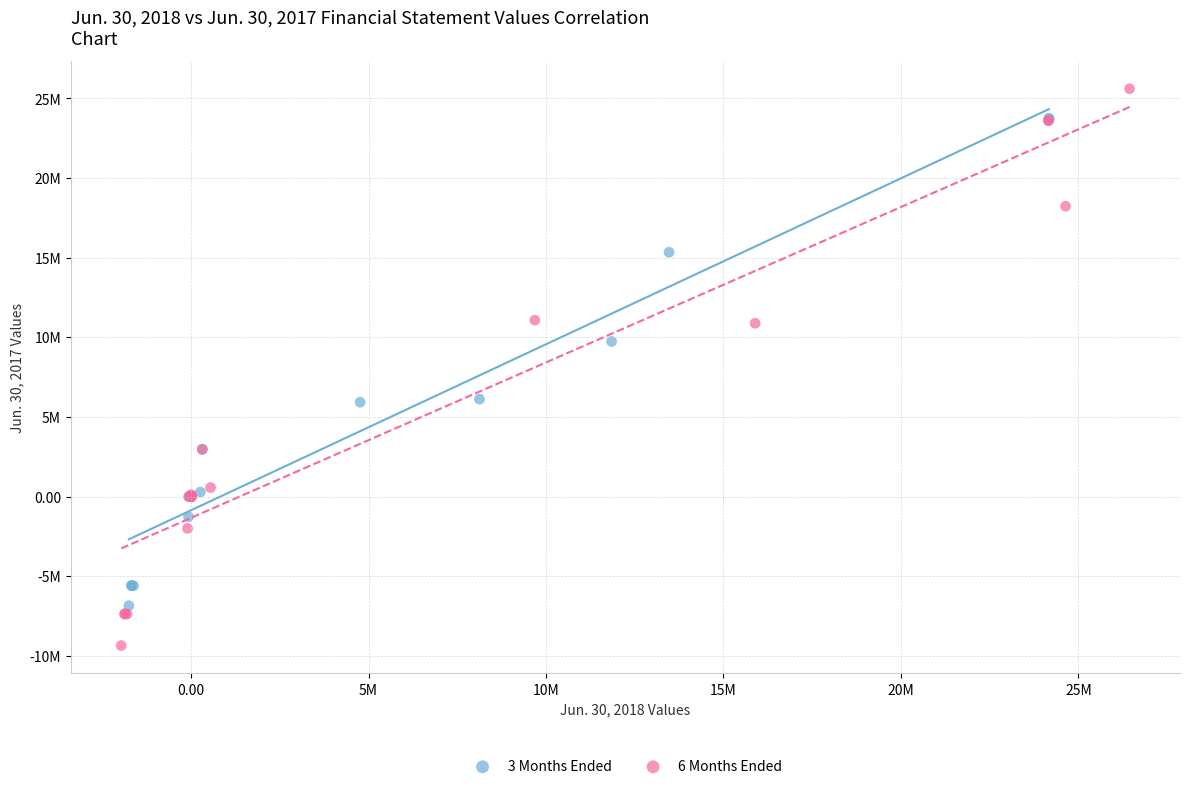

Which series reaches the minimum Y coordinate?

6 Months Ended